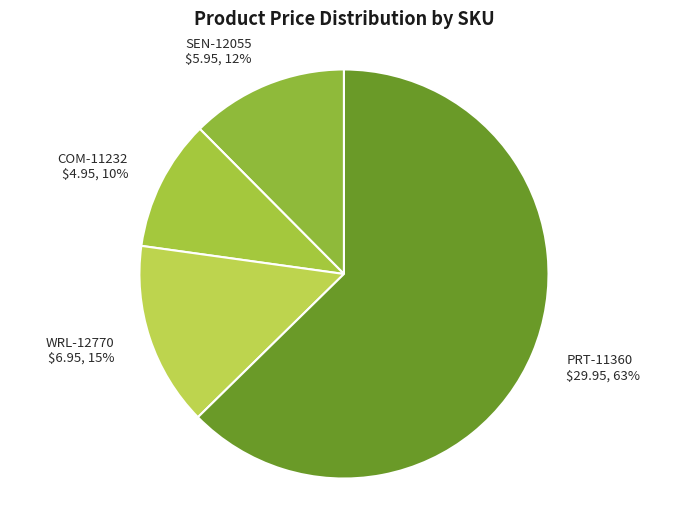

To the nearest percent, what percentage of the pie is WRL-12770?

15%